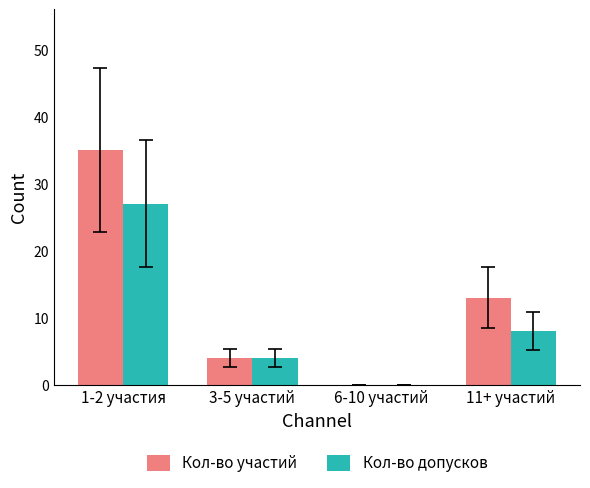

What is the maximum value for Кол-во допусков?

27